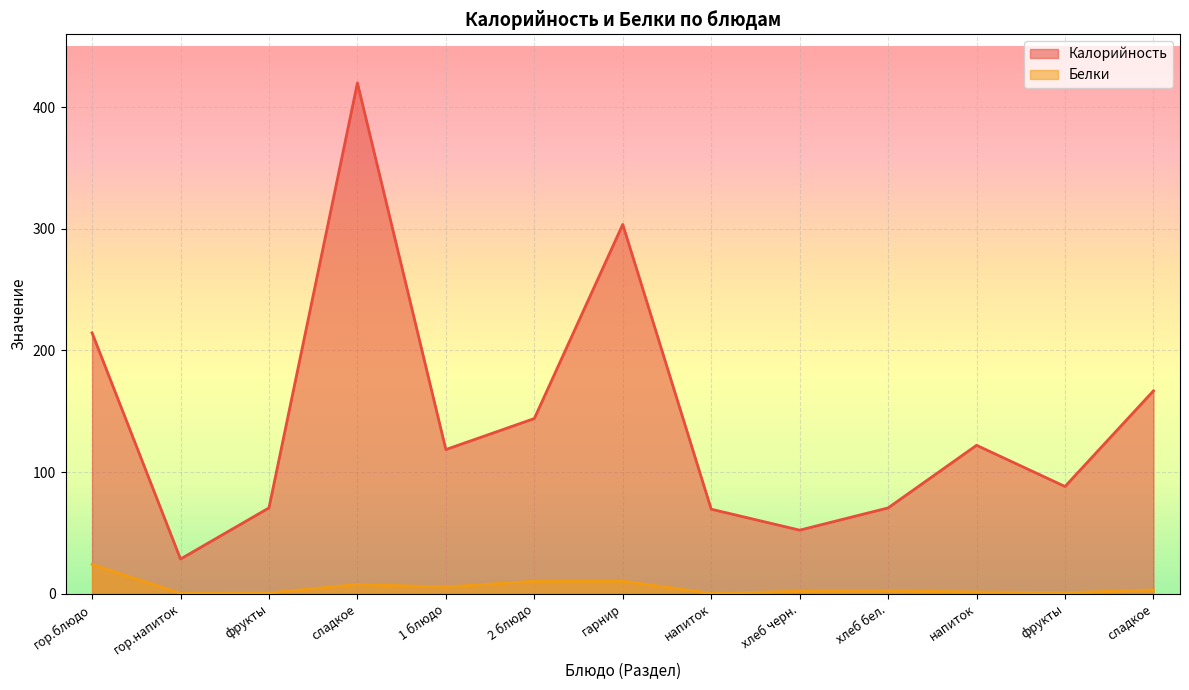

List the series in order of their overall mean, highest first.

Калорийность, Белки